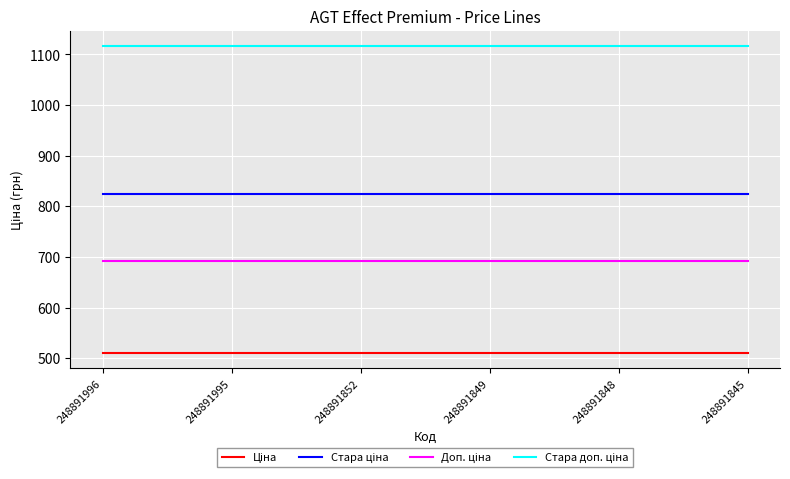

What is the difference between the highest and lowest values at 248891995?

605.9